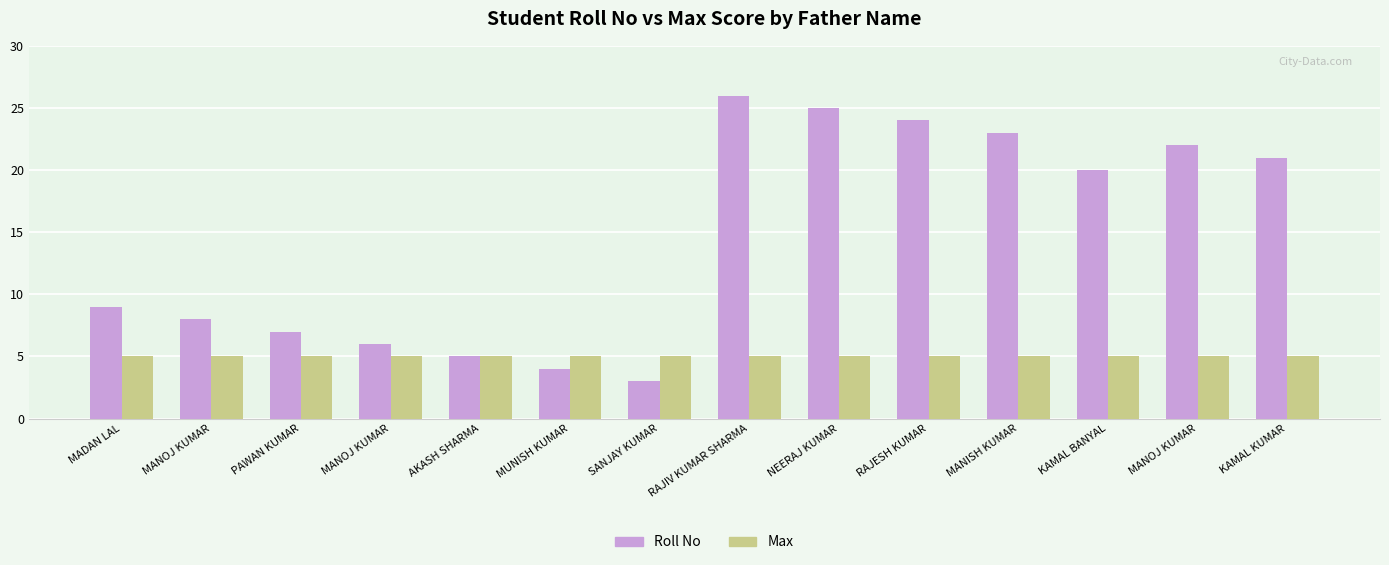

How many groups of bars are there?

14